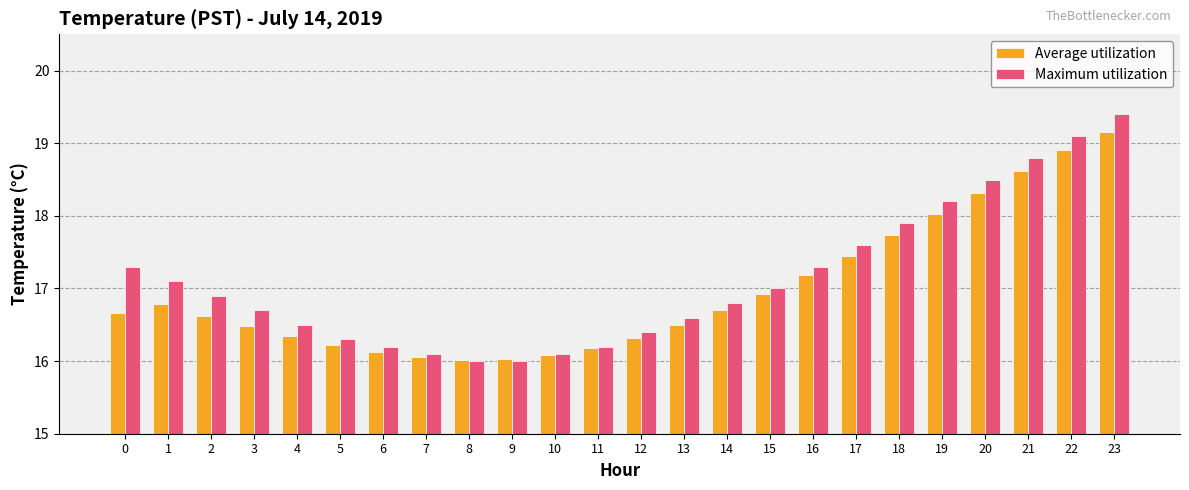

Which series has the largest total across all categories?

Maximum utilization